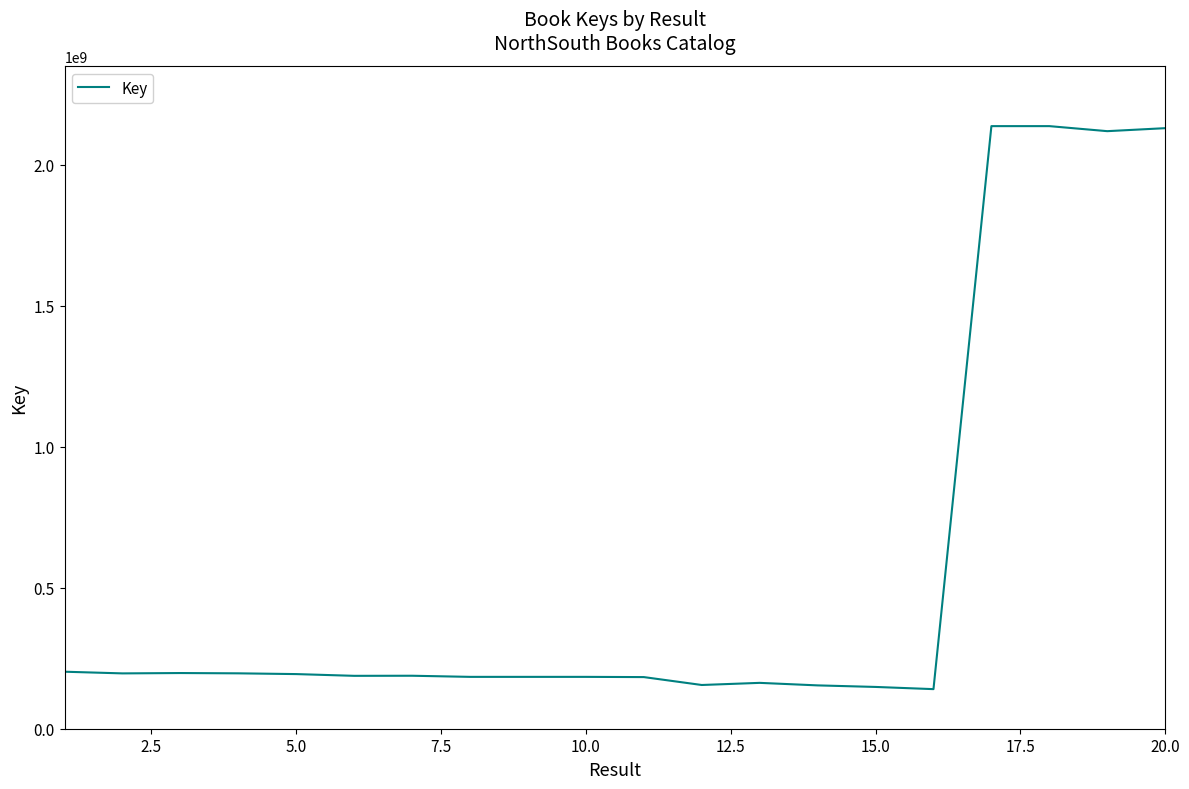

What is the greatest value displayed?

2137641228